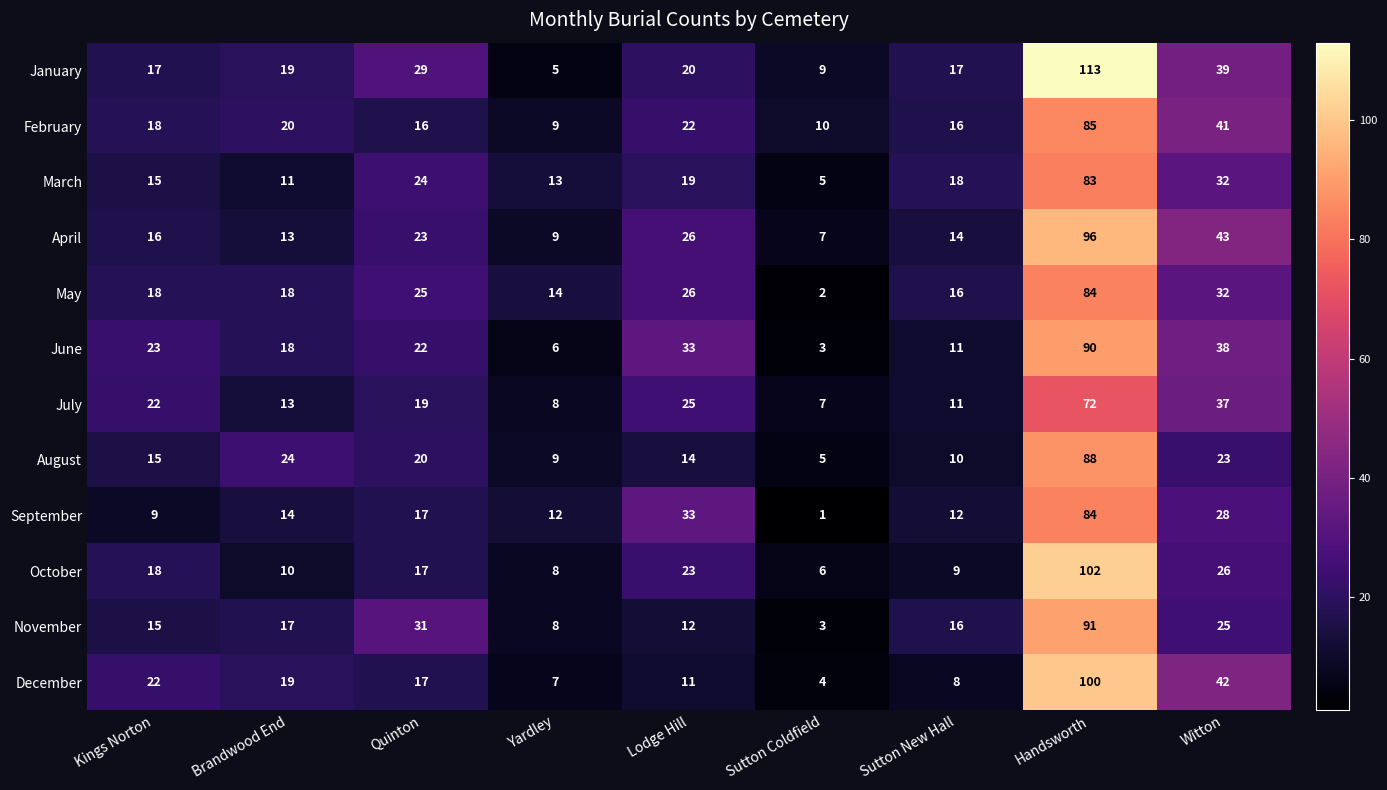

What is the sum of all December values?

230